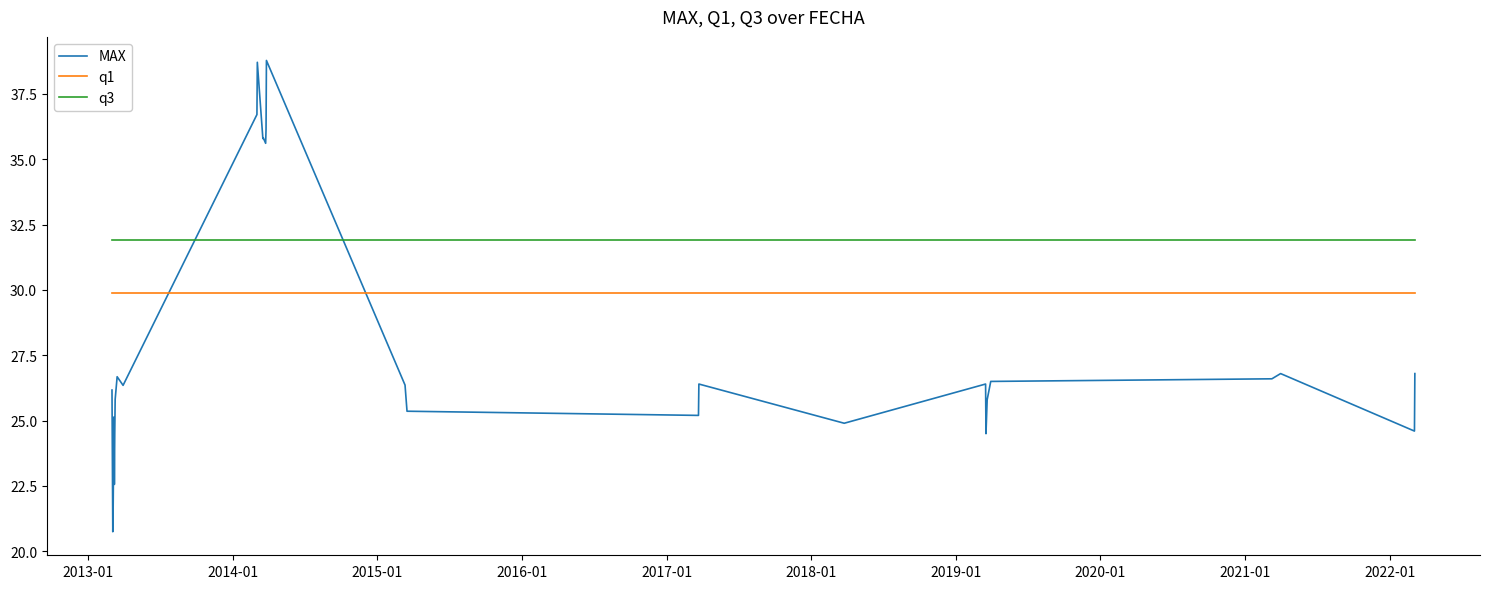

Which series has the widest spread of values?

MAX